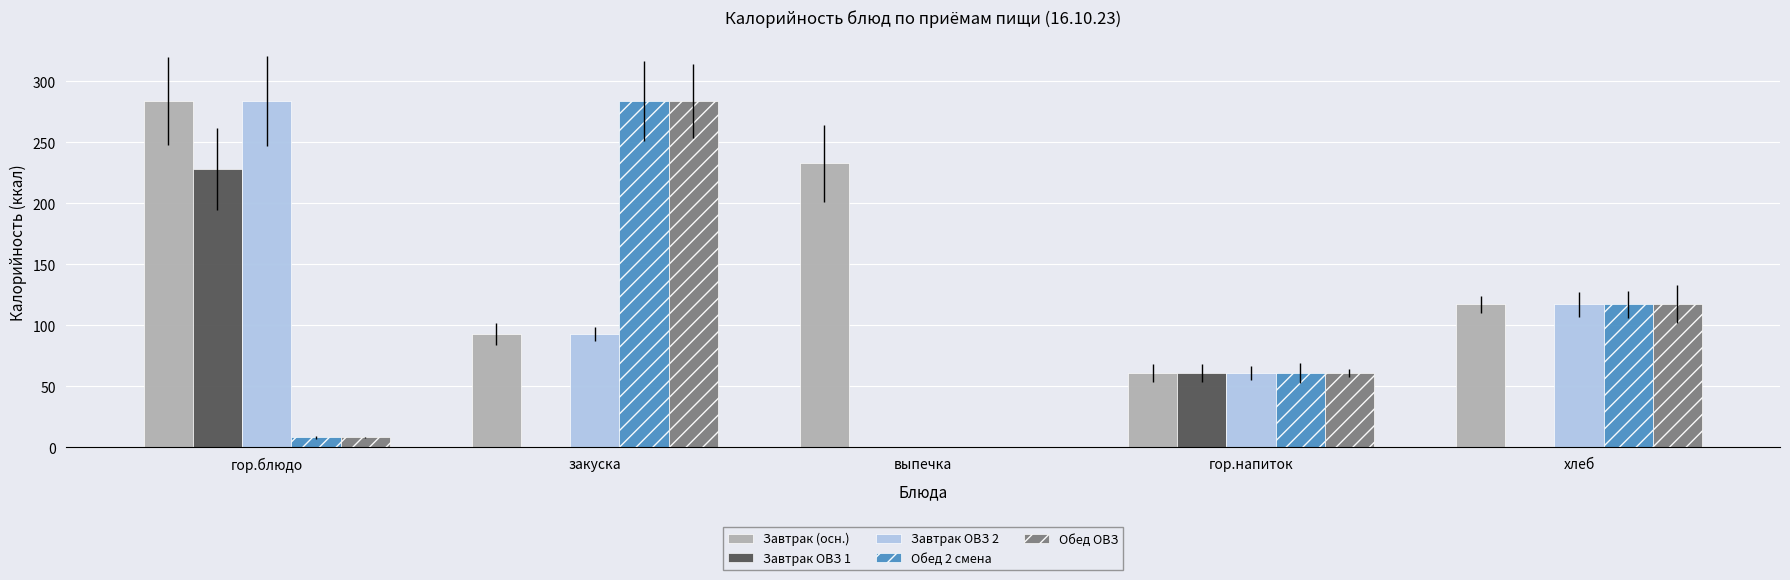

Is the value of Завтрак ОВЗ 1 at закуска greater than the value of Завтрак (осн.) at гор.блюдо?

No